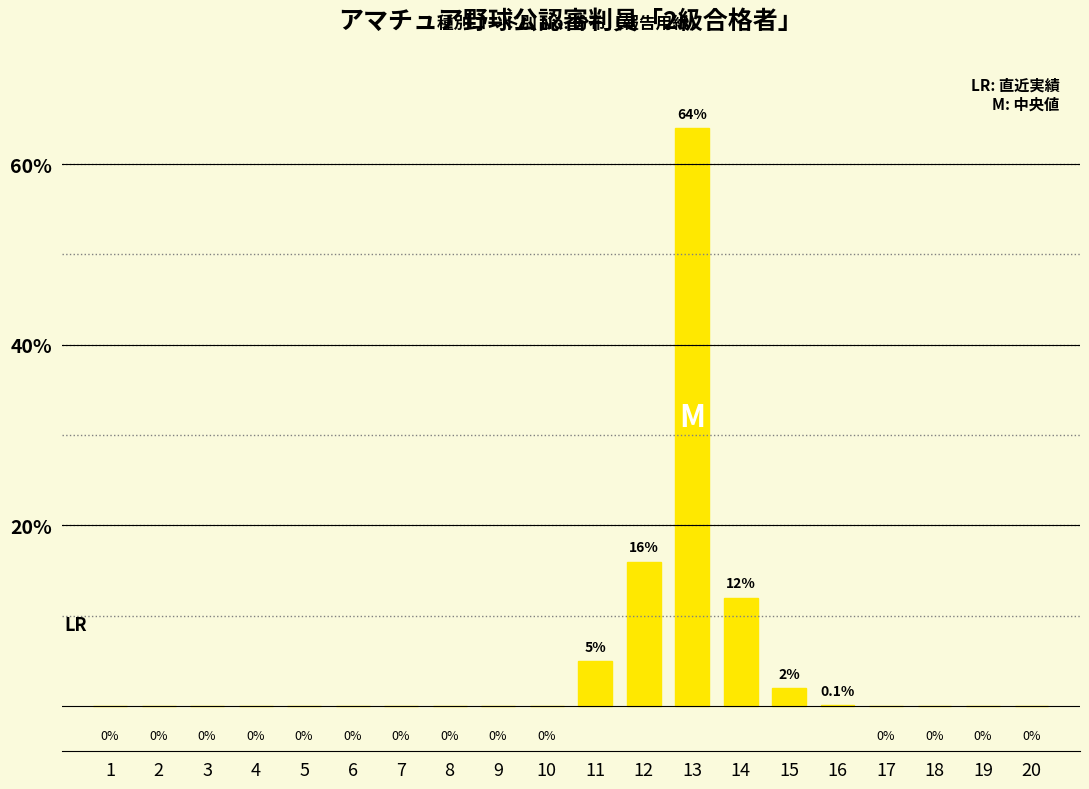

Where is the data nearest to the value 32?

12